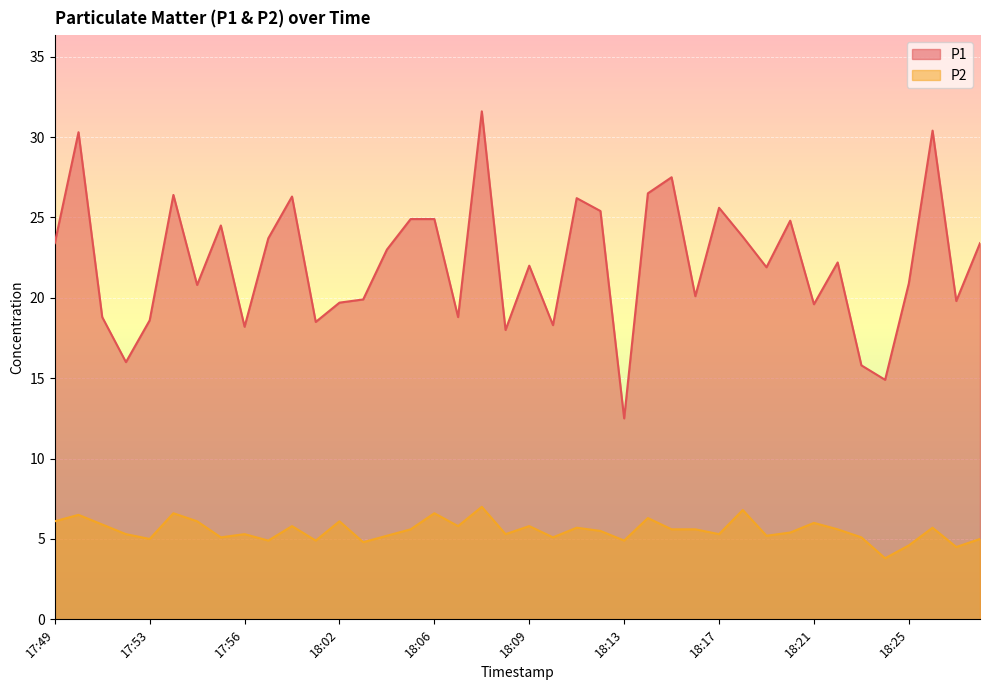

What are all the series names shown in the legend?

P1, P2